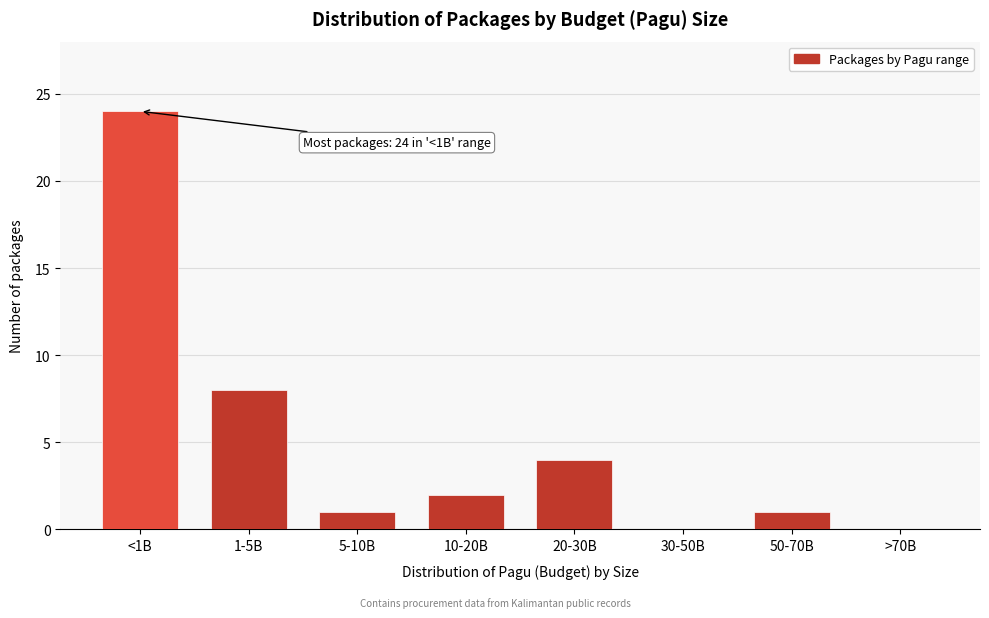

Reading left to right, transcribe all the data shown in this chart.

<1B=24	1-5B=8	5-10B=1	10-20B=2	20-30B=4	30-50B=0	50-70B=1	>70B=0